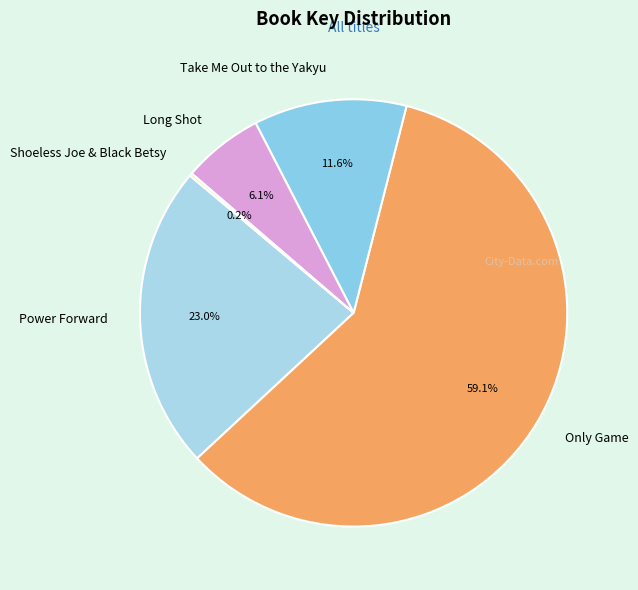

Which slice is the largest?

Only Game